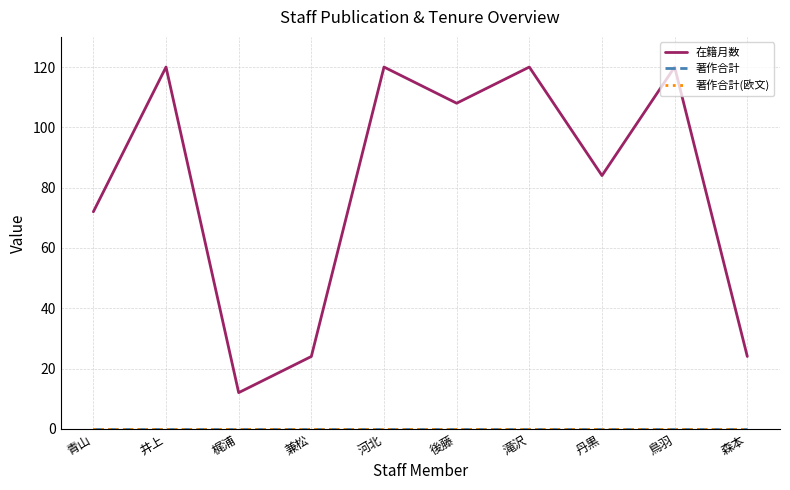

Reading right to left, what are all the values shown in this chart?

在籍月数: 24	120	84	120	108	120	24	12	120	72
著作合計: 0	0	0	0	0	0	0	0	0	0
著作合計(欧文): 0	0	0	0	0	0	0	0	0	0